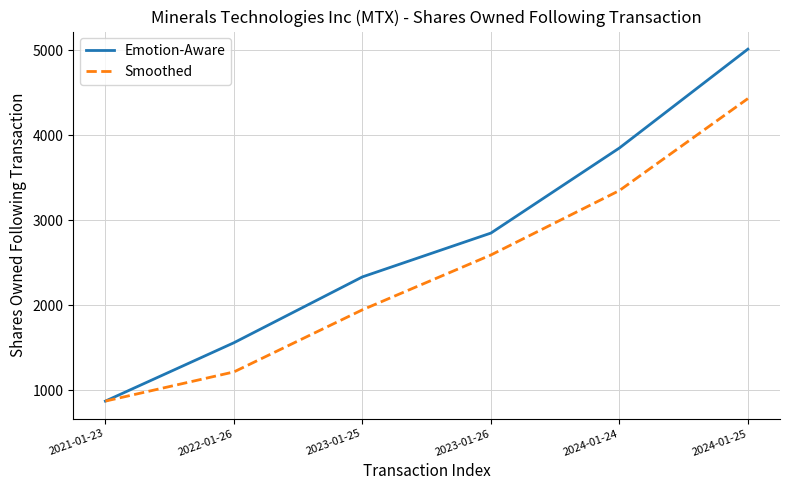

What is the total value across all series at 2021-01-23?

1750.0